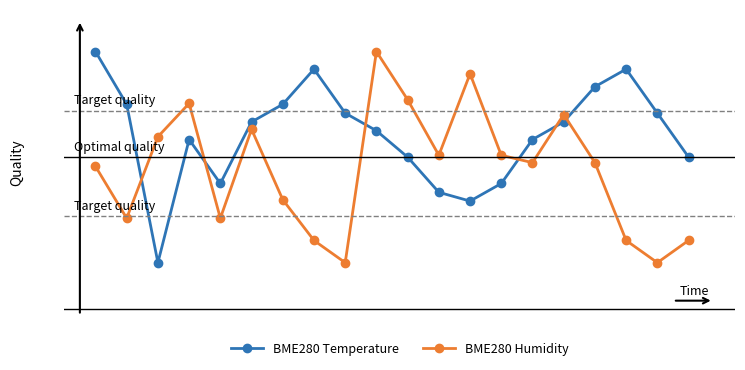

What are all the series names shown in the legend?

BME280 Temperature, BME280 Humidity